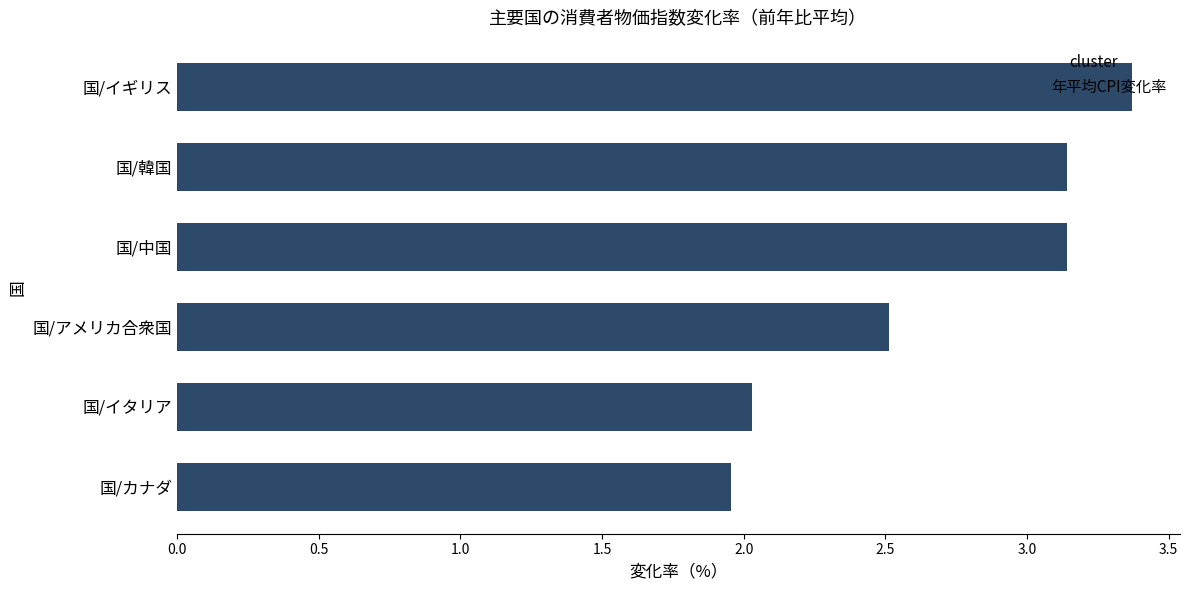

Read the value at 国/イギリス.

3.4